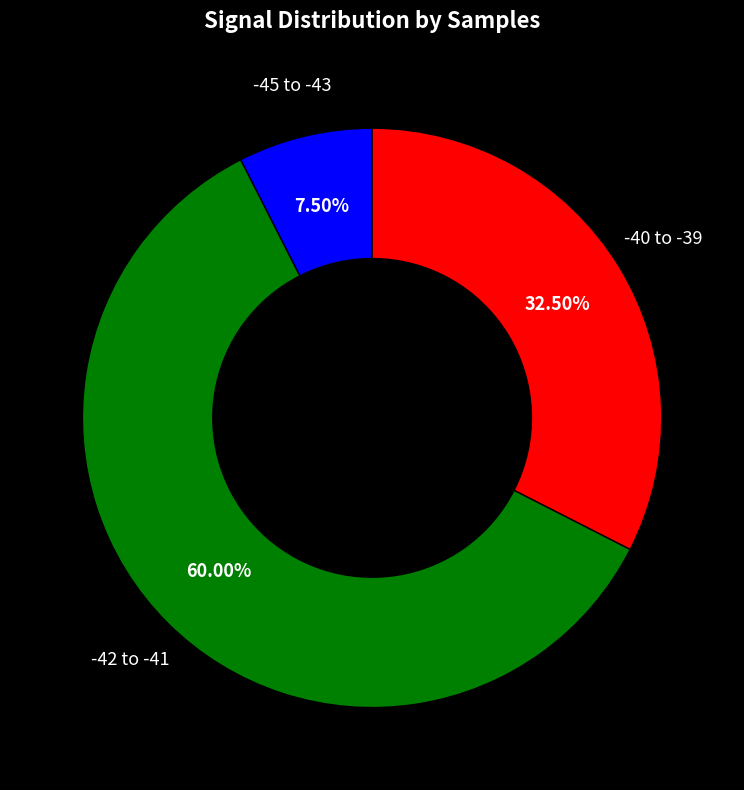

How many slices are in this pie chart?

3